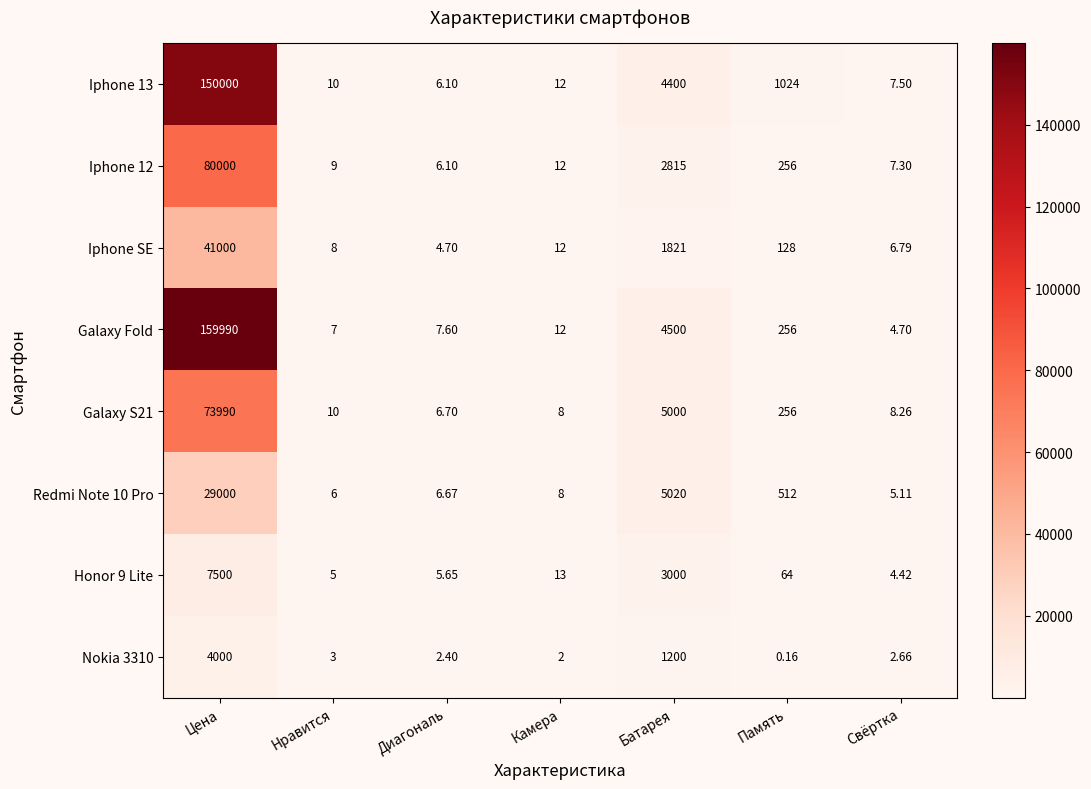

Where is Iphone 13 nearest to the value 75003?

Батарея